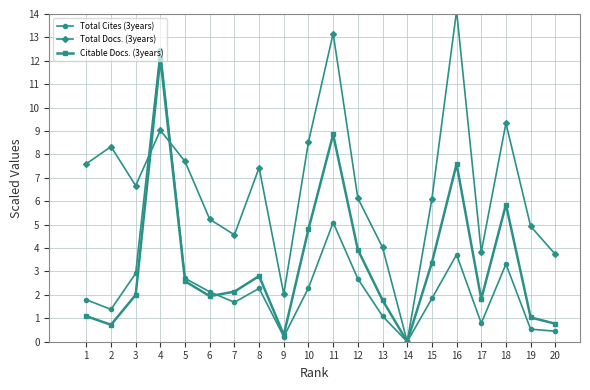

What are all the series names shown in the legend?

Total Cites (3years), Total Docs. (3years), Citable Docs. (3years)